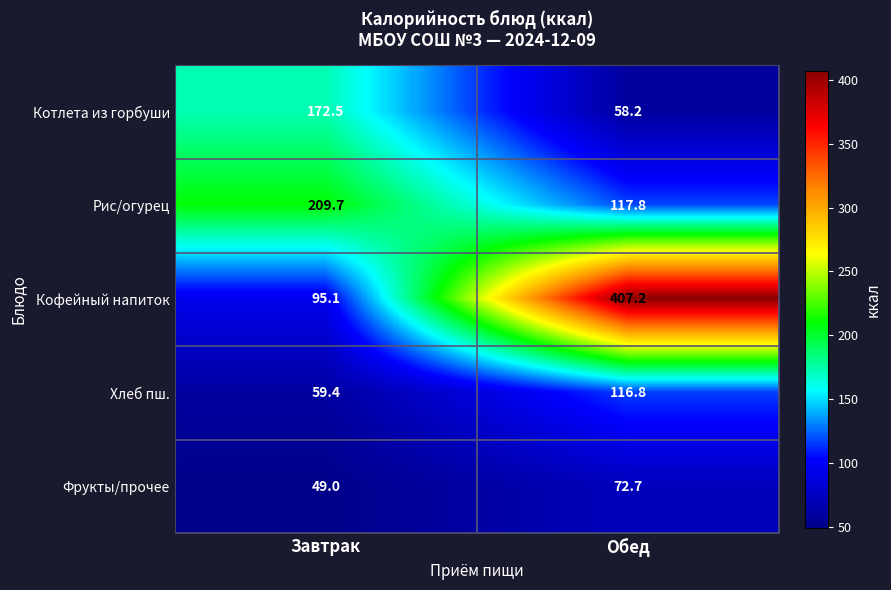

At which label does Фрукты/прочее first exceed 72?

Обед